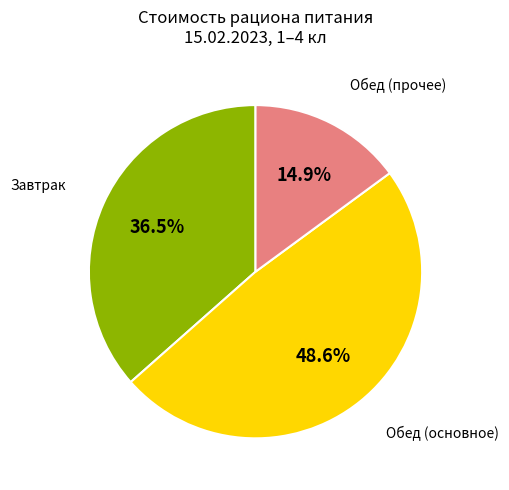

Is there any slice that represents more than half of the pie?

No